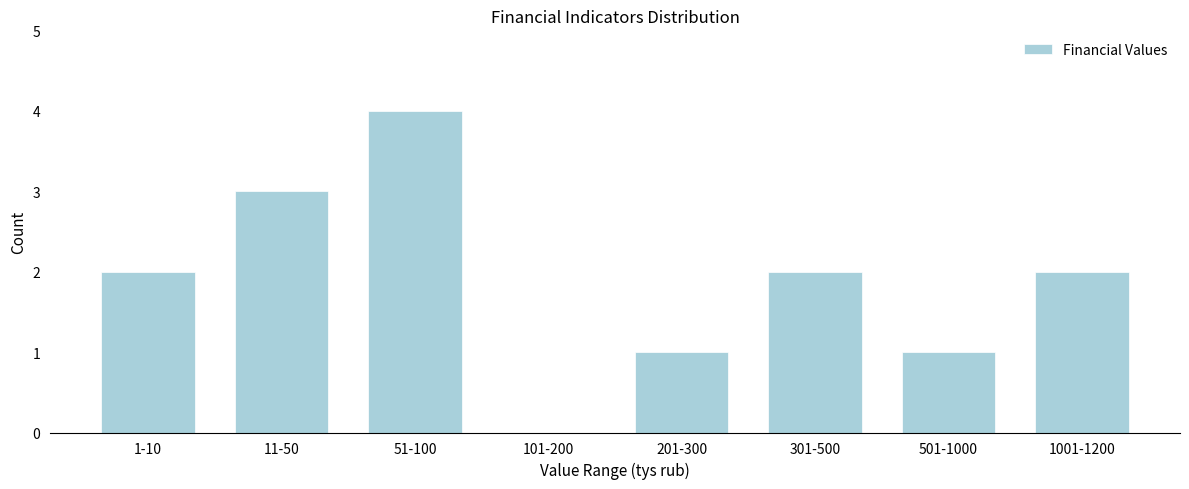

Reading left to right, list all the values displayed in this chart.

1-10=2	11-50=3	51-100=4	101-200=0	201-300=1	301-500=2	501-1000=1	1001-1200=2